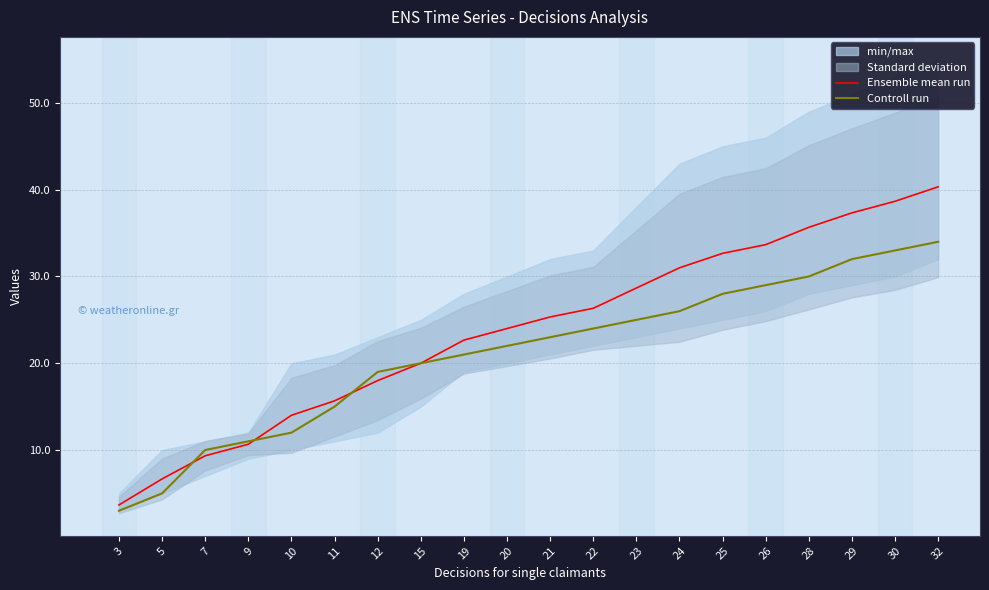

True or false: Ensemble mean run has a value of 40.3 at 32.

True